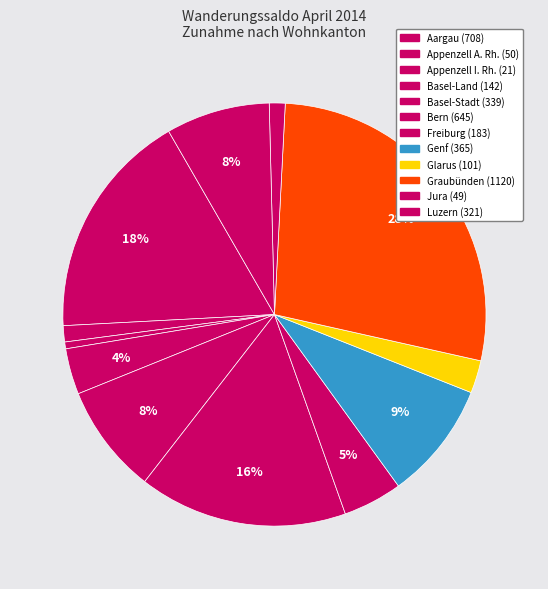

To the nearest percent, what percentage of the pie is Appenzell A. Rh.?

1%